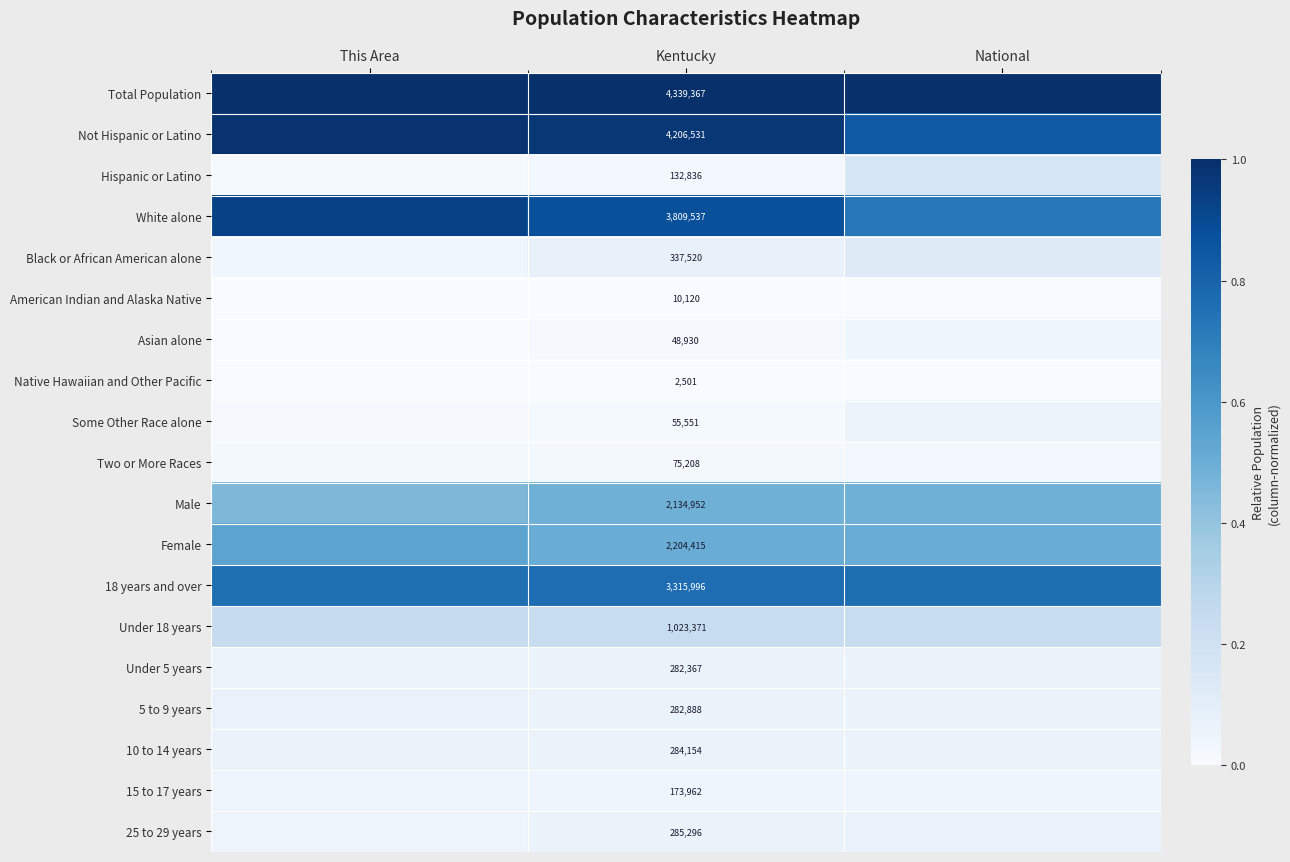

At which label is Male closest to 0?

This Area